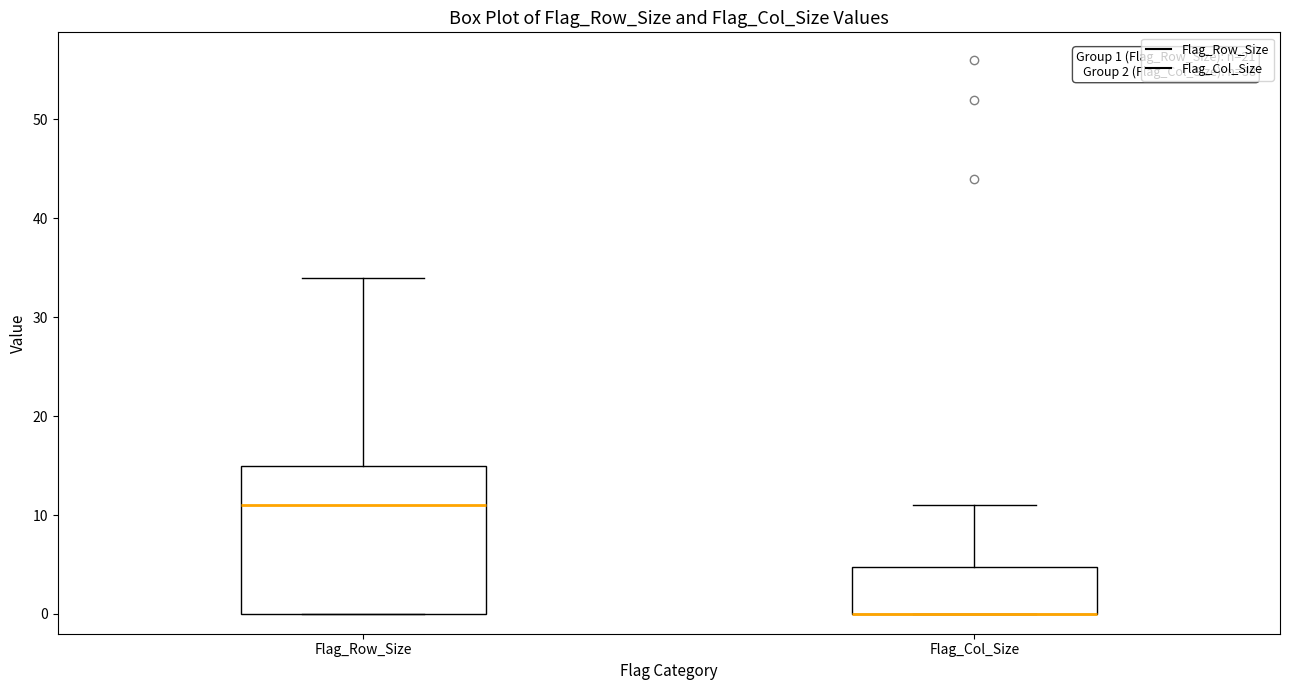

Comparing the boxes themselves (not the whiskers), which one is the tallest?

Flag_Row_Size